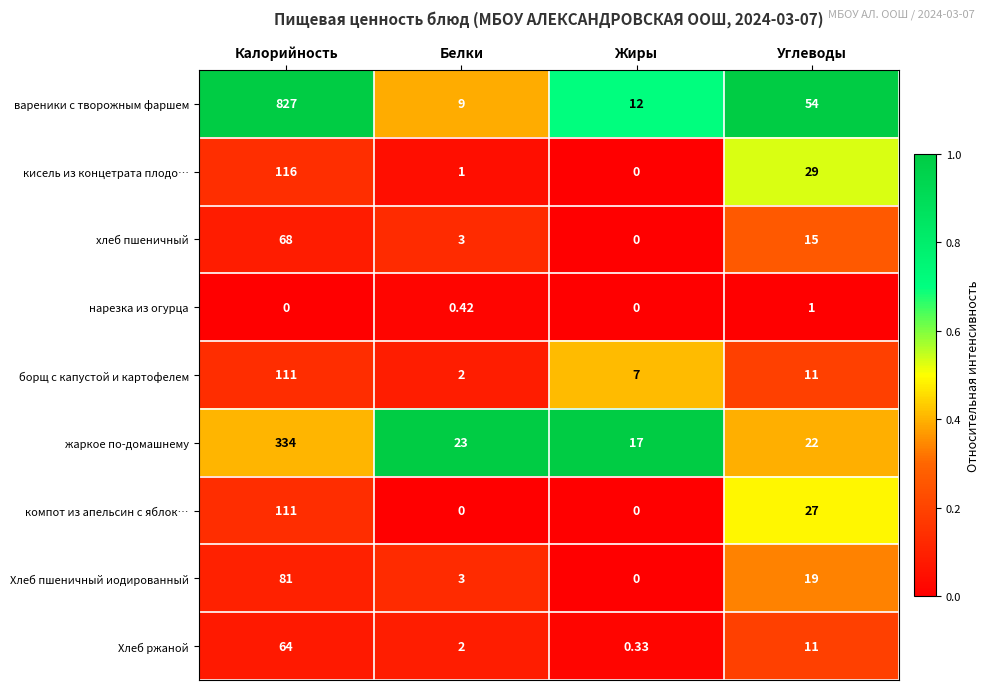

At which label is вареники с творожным фаршем closest to 418?

Углеводы